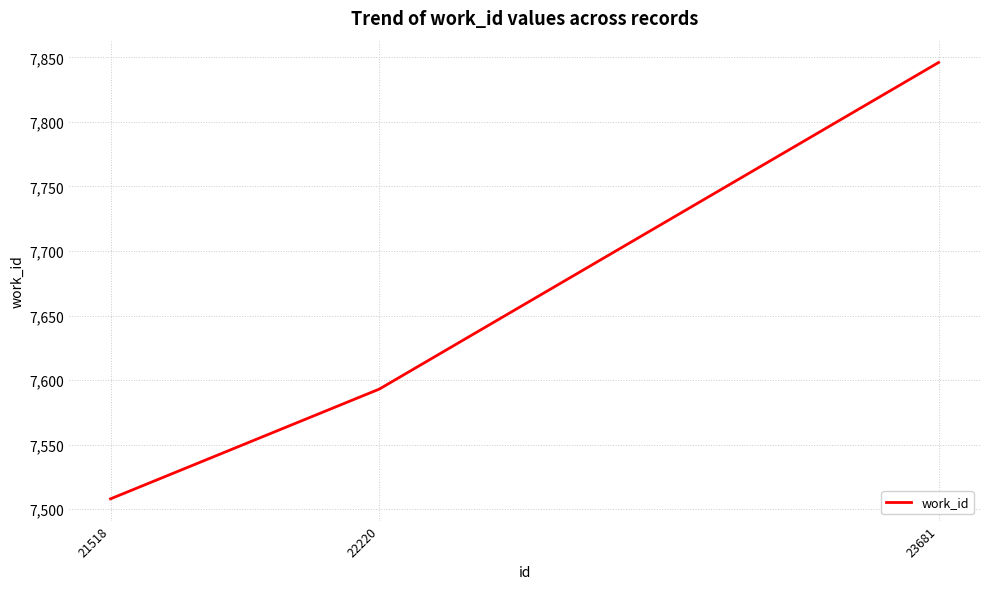

Reading right to left, transcribe all the data shown in this chart.

7846	7593	7508